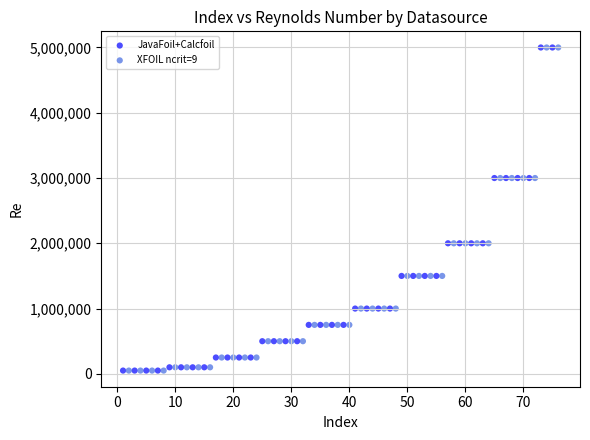

What are all the series names shown in the legend?

JavaFoil+Calcfoil, XFOIL ncrit=9